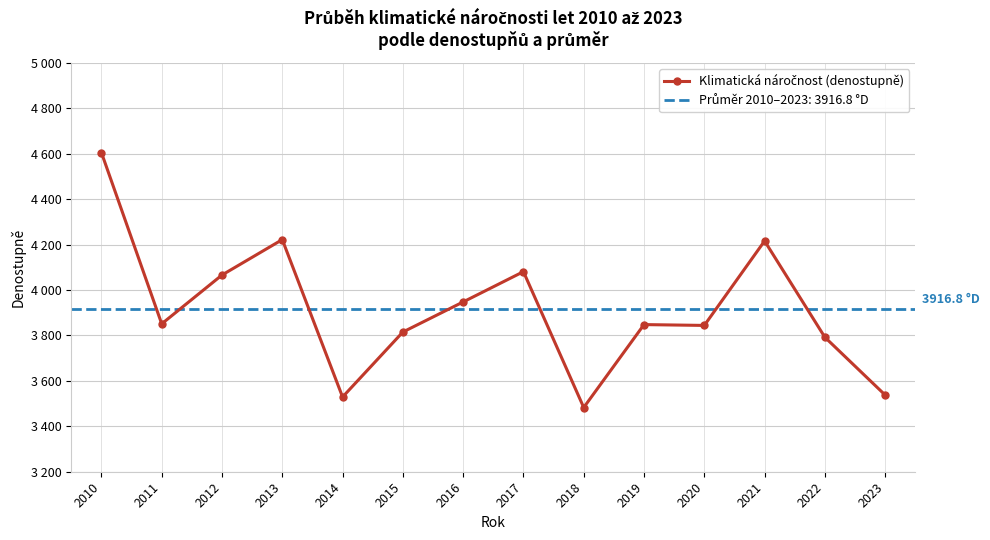

Is this an area chart (filled region under the line)?

No